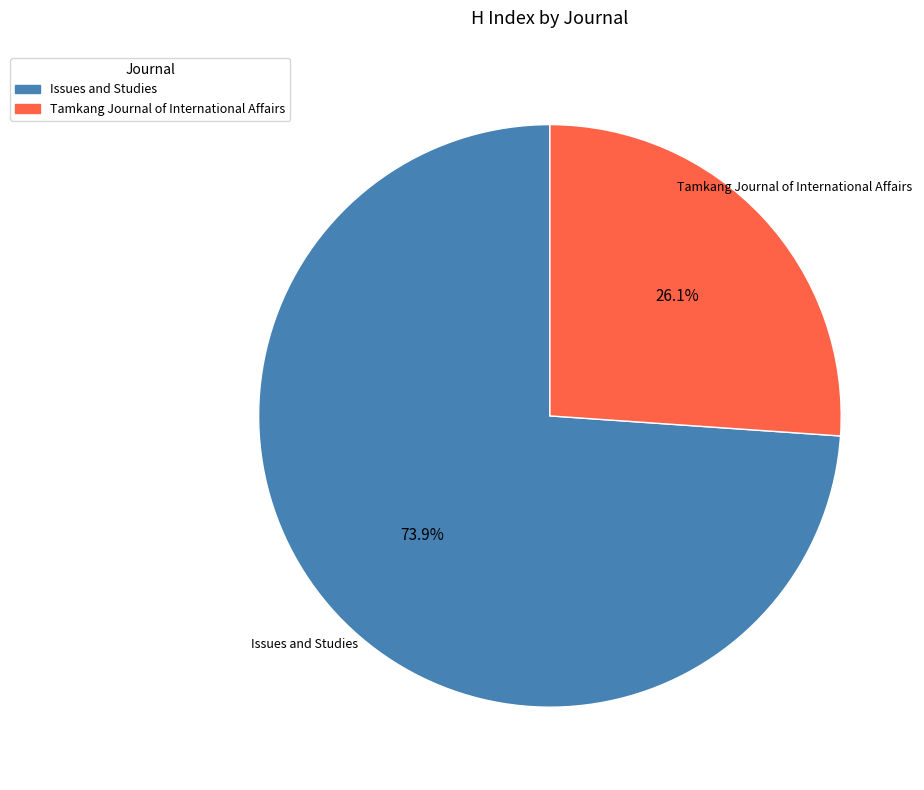

Does any single category account for the majority?

Yes